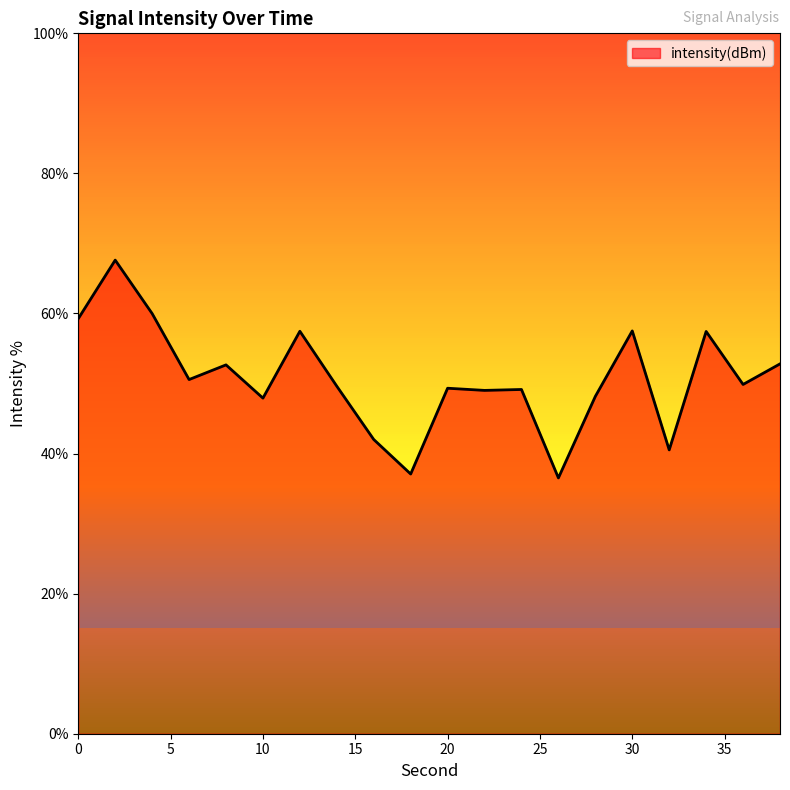

True or false: intensity(dBm) has a value of 23.4 at 20.

False